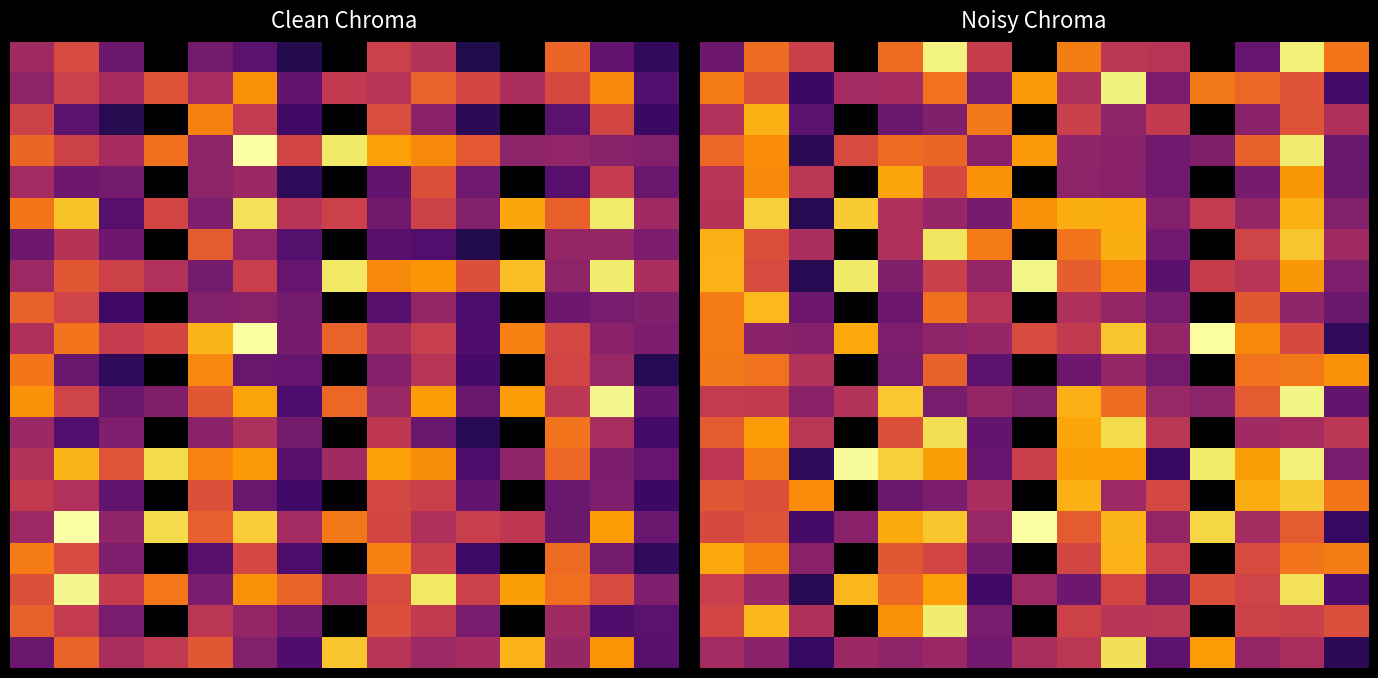

At which category does the chart reach its minimum across all series?

3